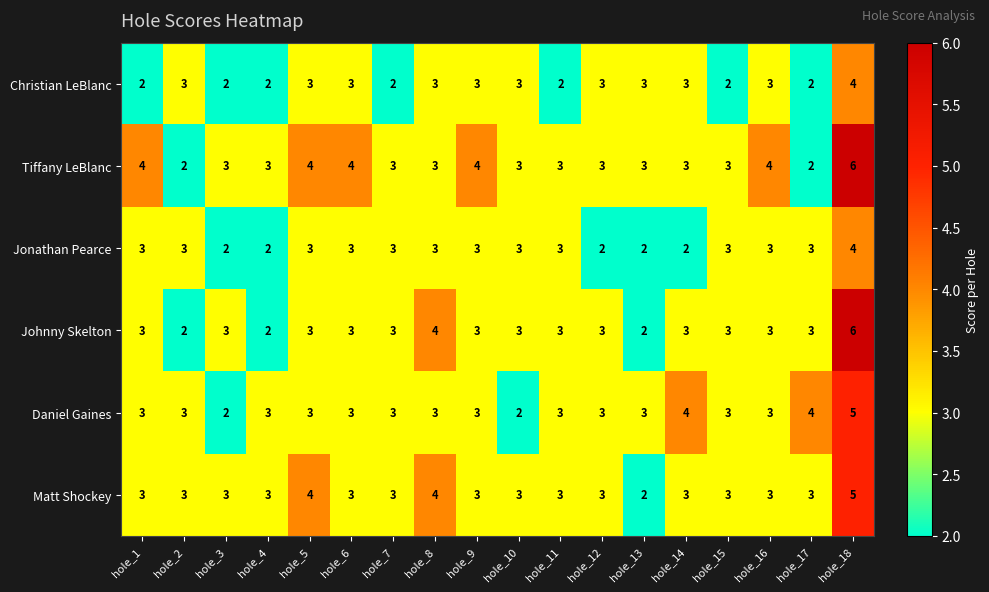

True or false: Tiffany LeBlanc has a value of 3 at hole_17.

False